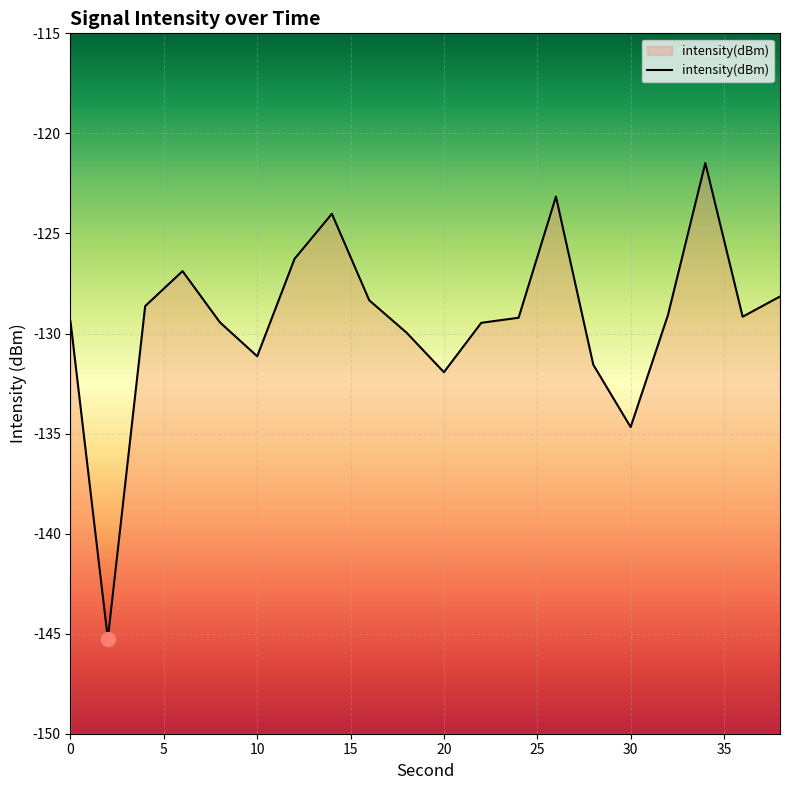

What is the value of the 19th point from the left?

-129.2